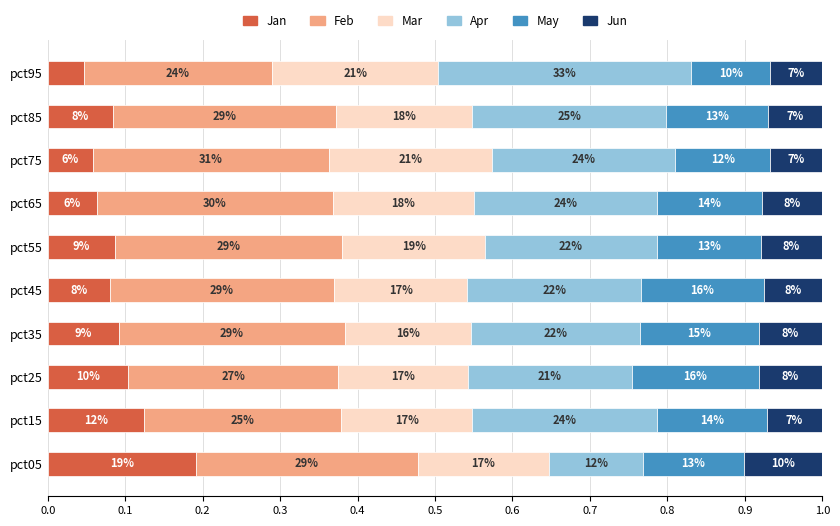

Reading left to right, list all the values displayed in this chart.

Jan: 0.2	0.1	0.1	0.1	0.1	0.1	0.1	0.1	0.1	0.0
Feb: 0.3	0.3	0.3	0.3	0.3	0.3	0.3	0.3	0.3	0.2
Mar: 0.2	0.2	0.2	0.2	0.2	0.2	0.2	0.2	0.2	0.2
Apr: 0.1	0.2	0.2	0.2	0.2	0.2	0.2	0.2	0.3	0.3
May: 0.1	0.1	0.2	0.2	0.2	0.1	0.1	0.1	0.1	0.1
Jun: 0.1	0.1	0.1	0.1	0.1	0.1	0.1	0.1	0.1	0.1